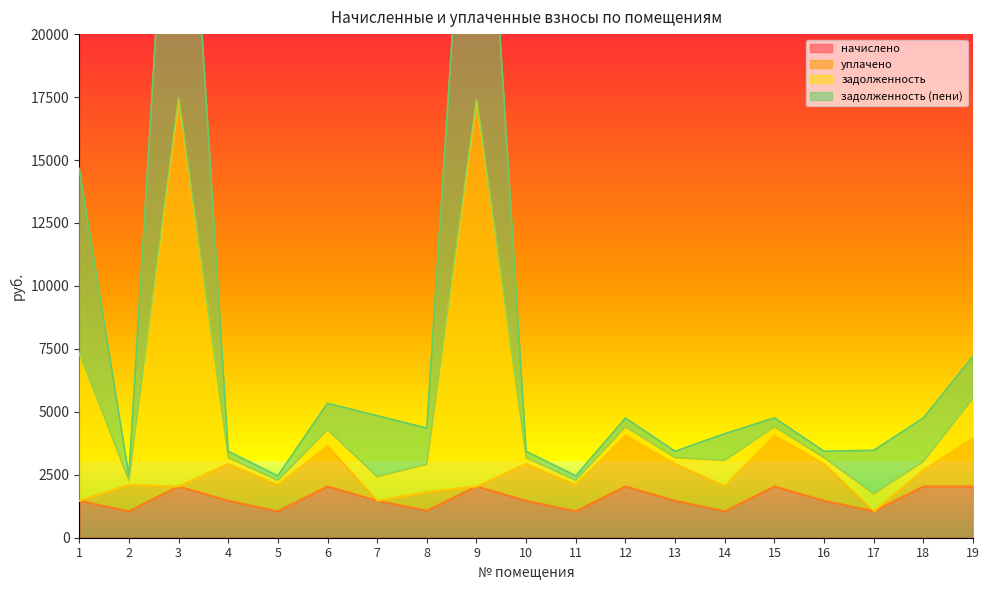

What is the sum of the начислено values at 5 and 2?

2109.2